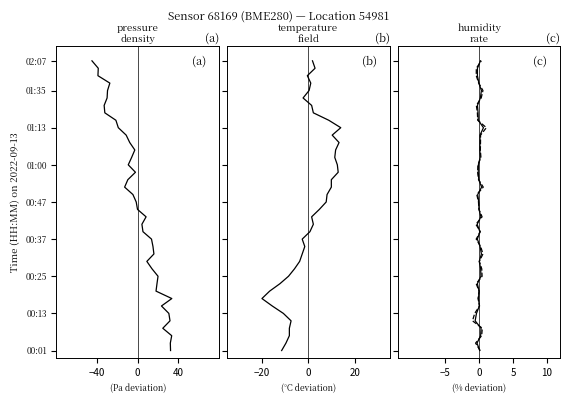

What is the sum of all temperature values?

780